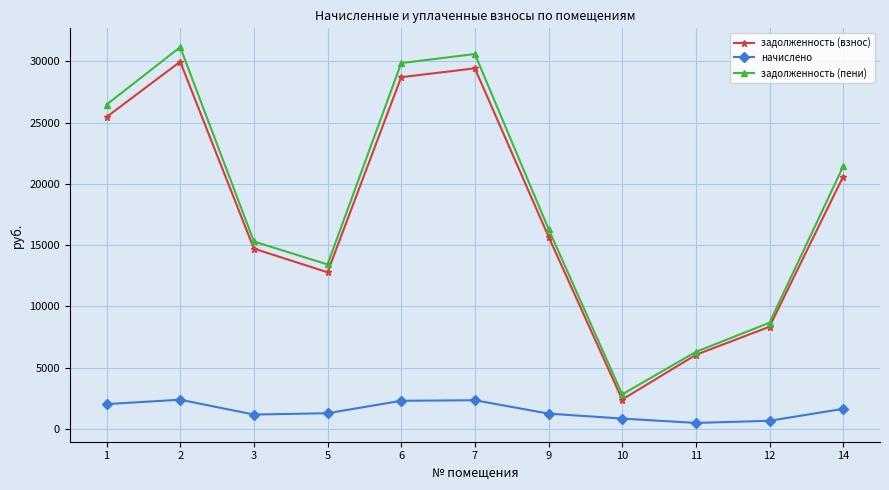

True or false: задолженность (взнос) and начислено cross at least once.

False